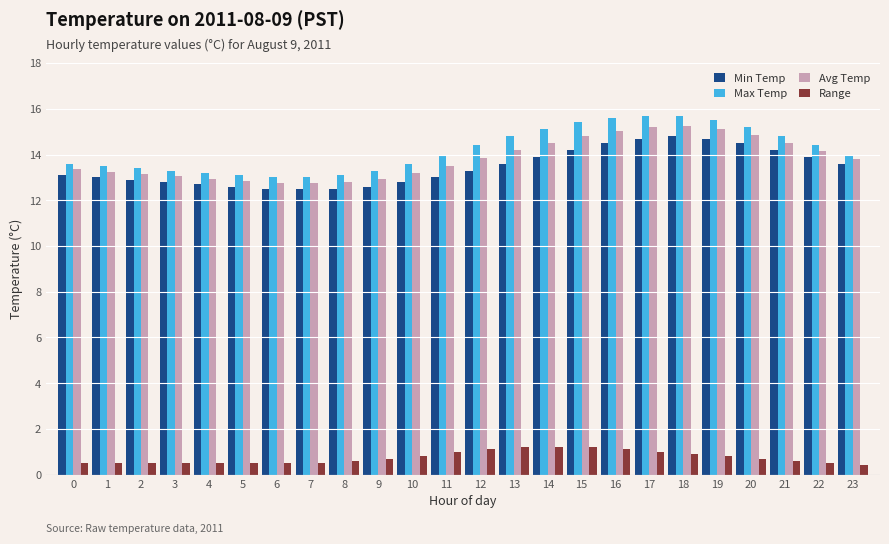

Is it true that Range equals 2.1 at 13?

False